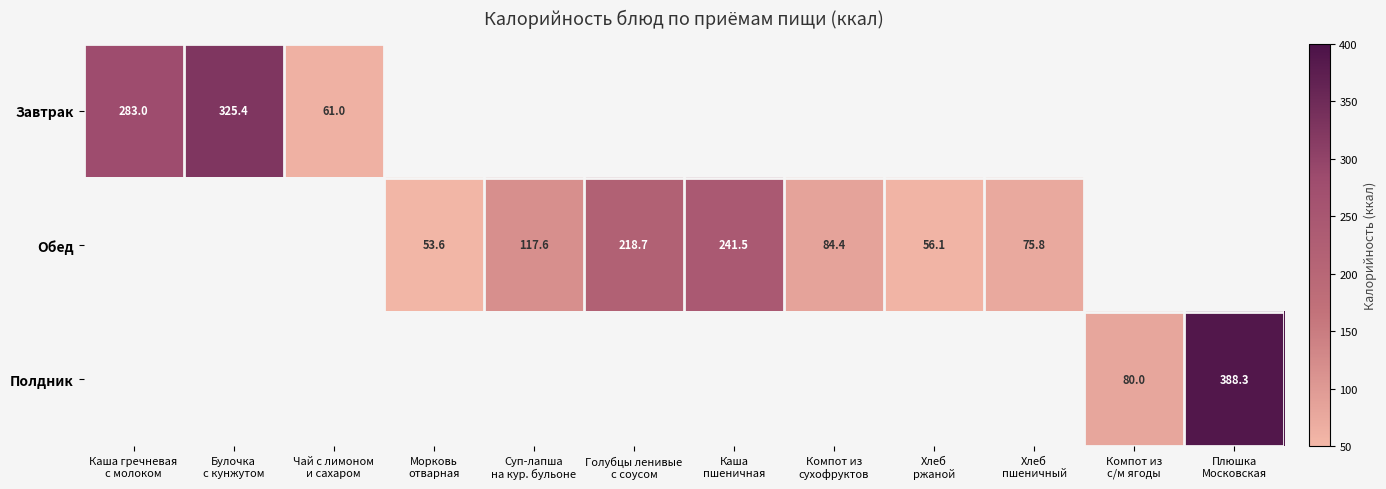

Which category has the lowest value across all series?

Морковь
отварная